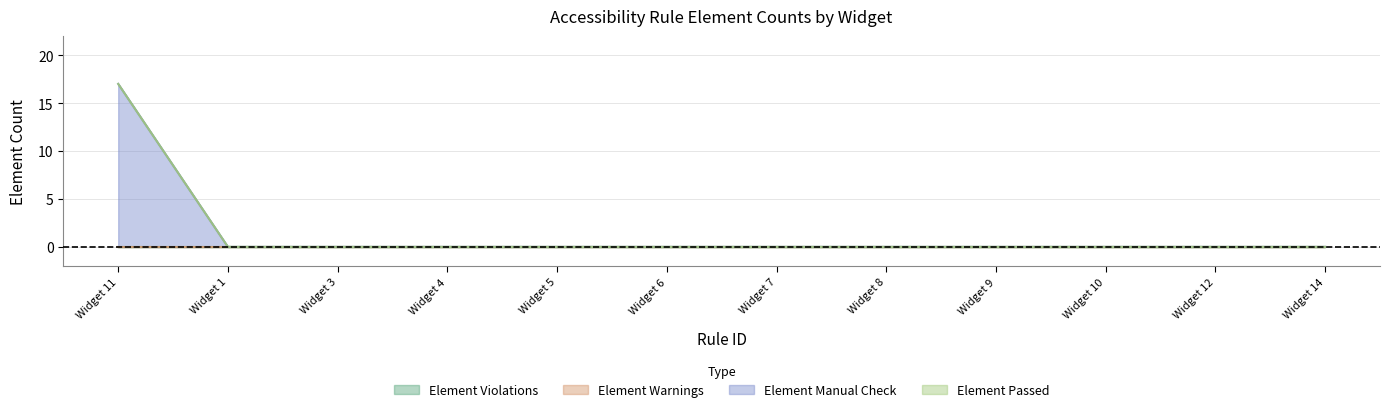

Reading right to left, what are all the values shown in this chart?

Element Violations: Widget 14=0	Widget 12=0	Widget 10=0	Widget 9=0	Widget 8=0	Widget 7=0	Widget 6=0	Widget 5=0	Widget 4=0	Widget 3=0	Widget 1=0	Widget 11=0
Element Warnings: Widget 14=0	Widget 12=0	Widget 10=0	Widget 9=0	Widget 8=0	Widget 7=0	Widget 6=0	Widget 5=0	Widget 4=0	Widget 3=0	Widget 1=0	Widget 11=0
Element Manual Check: Widget 14=0	Widget 12=0	Widget 10=0	Widget 9=0	Widget 8=0	Widget 7=0	Widget 6=0	Widget 5=0	Widget 4=0	Widget 3=0	Widget 1=0	Widget 11=17
Element Passed: Widget 14=0	Widget 12=0	Widget 10=0	Widget 9=0	Widget 8=0	Widget 7=0	Widget 6=0	Widget 5=0	Widget 4=0	Widget 3=0	Widget 1=0	Widget 11=0